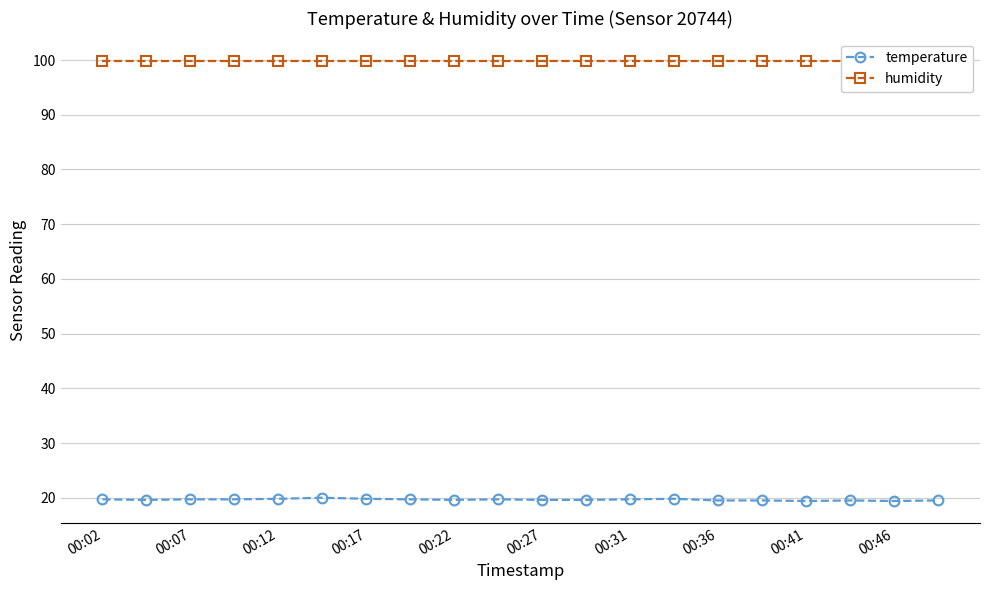

True or false: temperature has a value of 30.4 at 00:41.

False